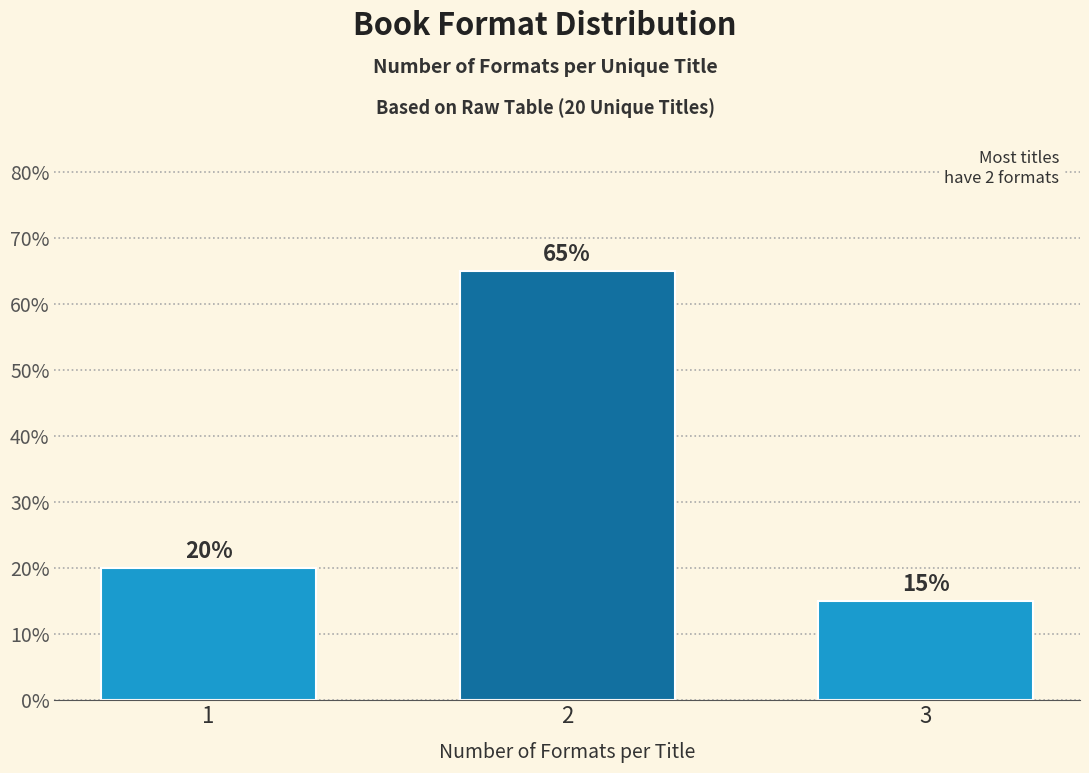

Are the bars horizontal?

No